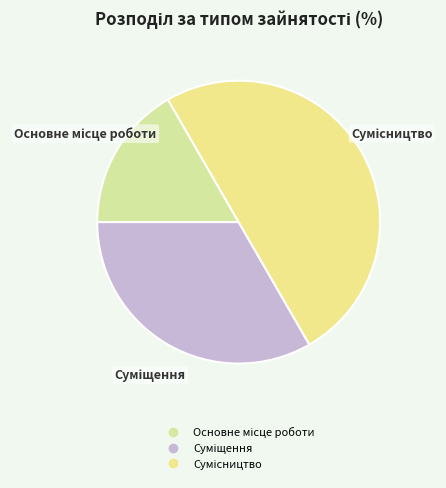

What percentage is the Основне місце роботи slice, to the nearest percent?

17%